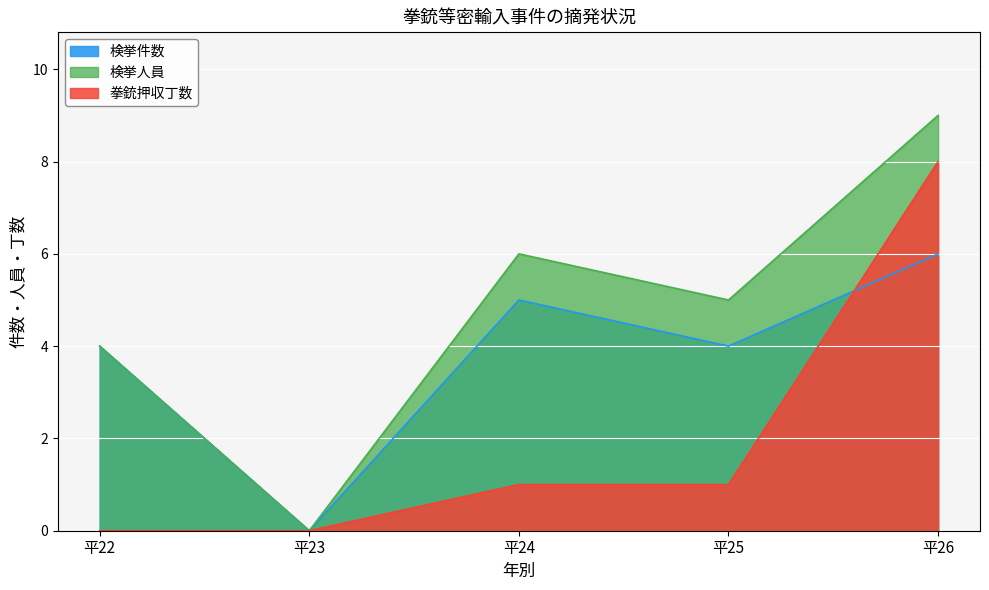

Rank the series by their average value, from lowest to highest.

拳銃押収丁数, 検挙件数, 検挙人員